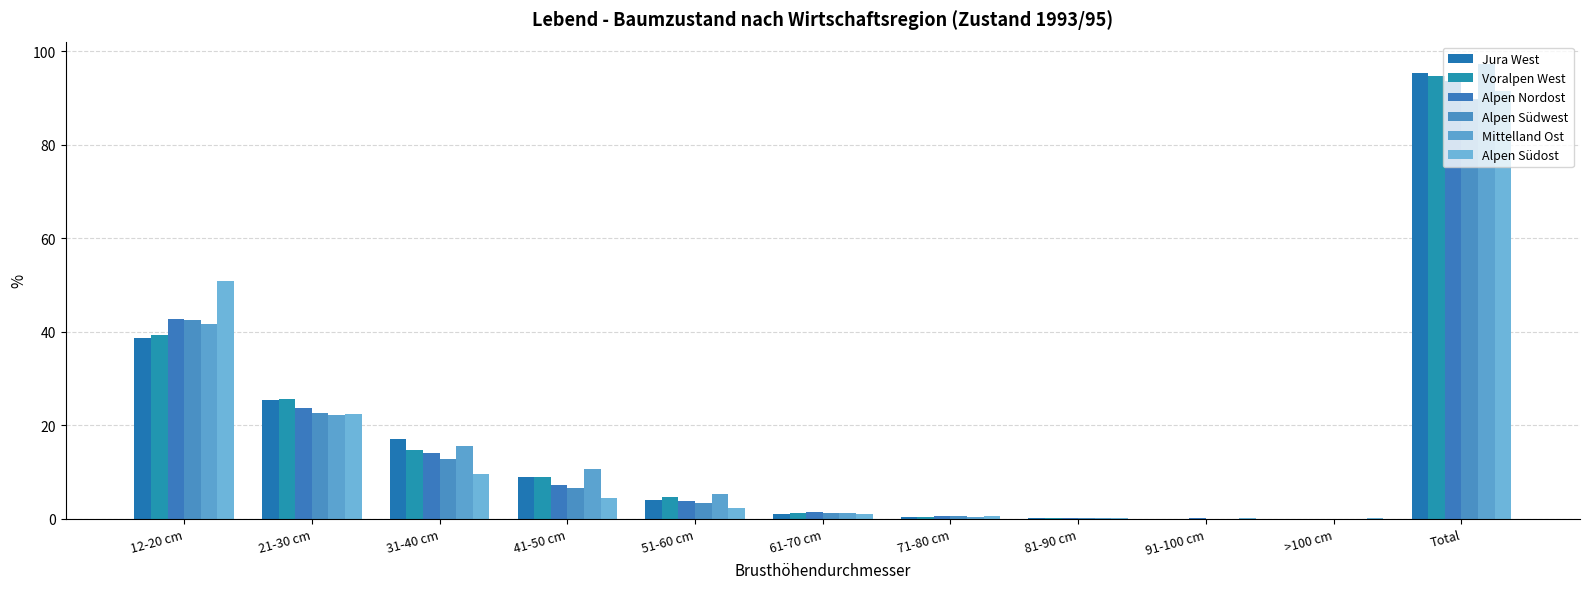

Which series has the largest total across all categories?

Mittelland Ost